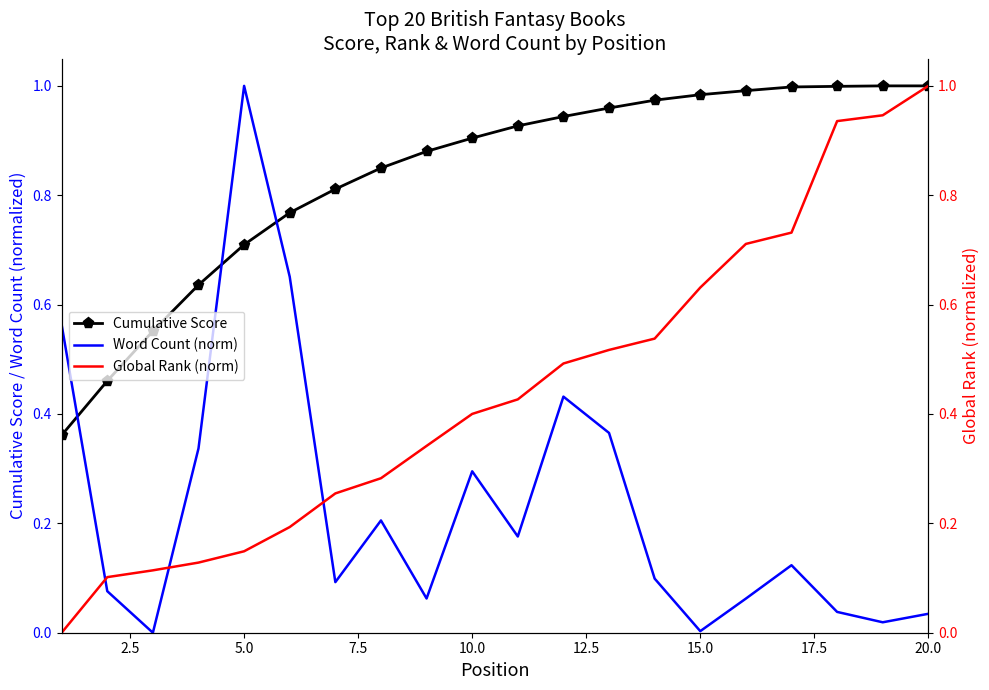

True or false: Cumulative Score and Word Count (norm) intersect in this chart.

True